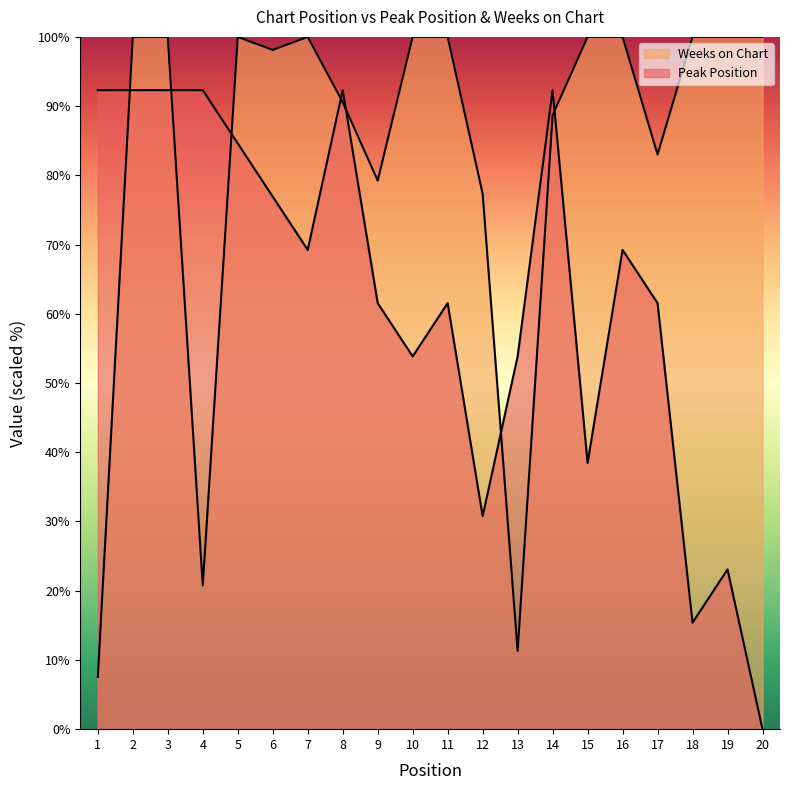

Where do Peak Position and Weeks on Chart first cross each other?

1 and 2